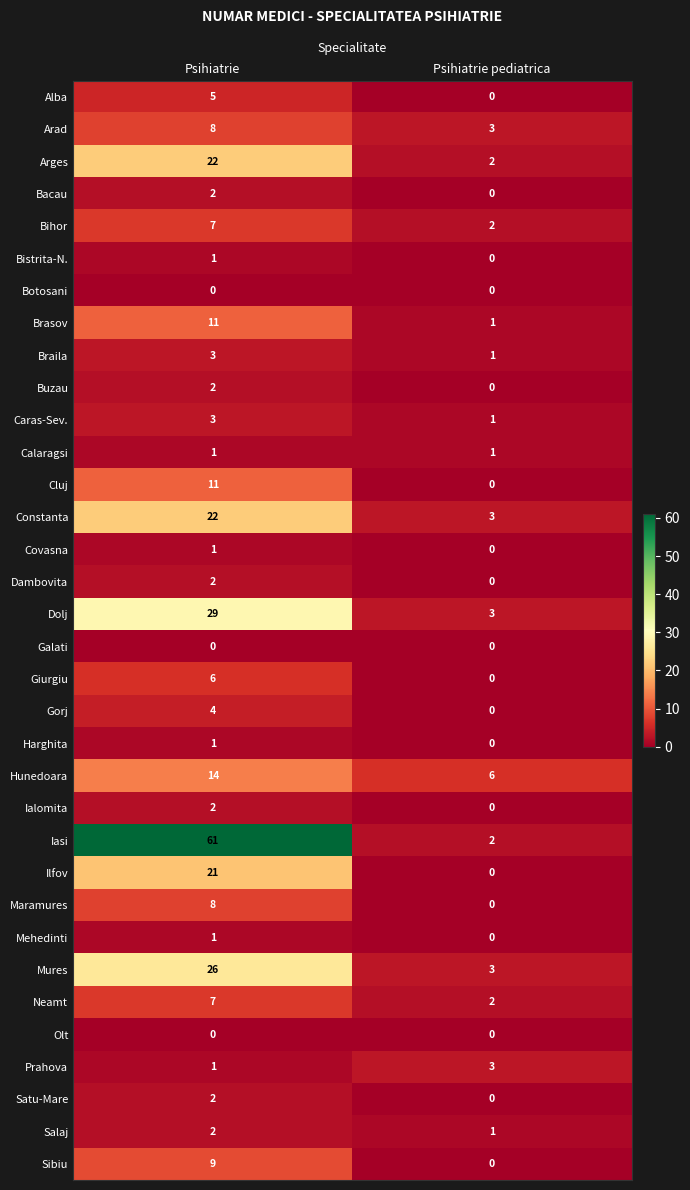

What is the approximate value of Sibiu at Psihiatrie?

9